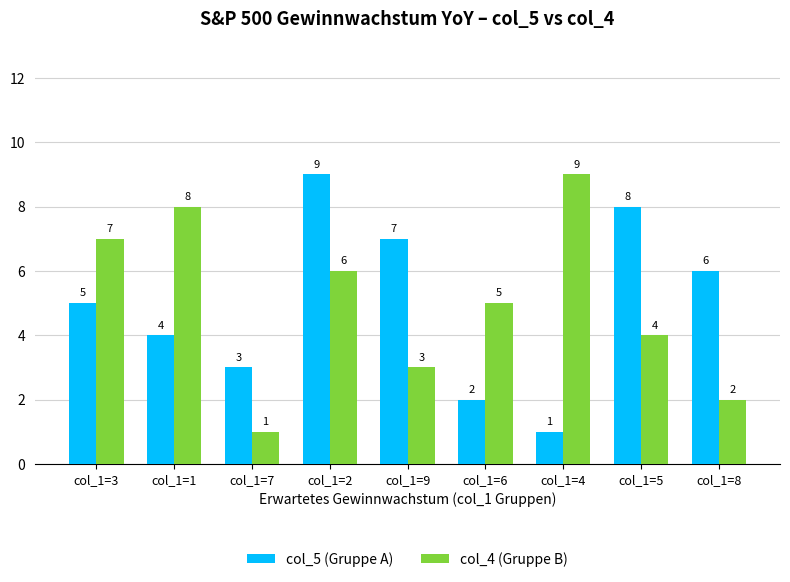

Which series changed the most between col_1=1 and col_1=7?

col_4 (Gruppe B)